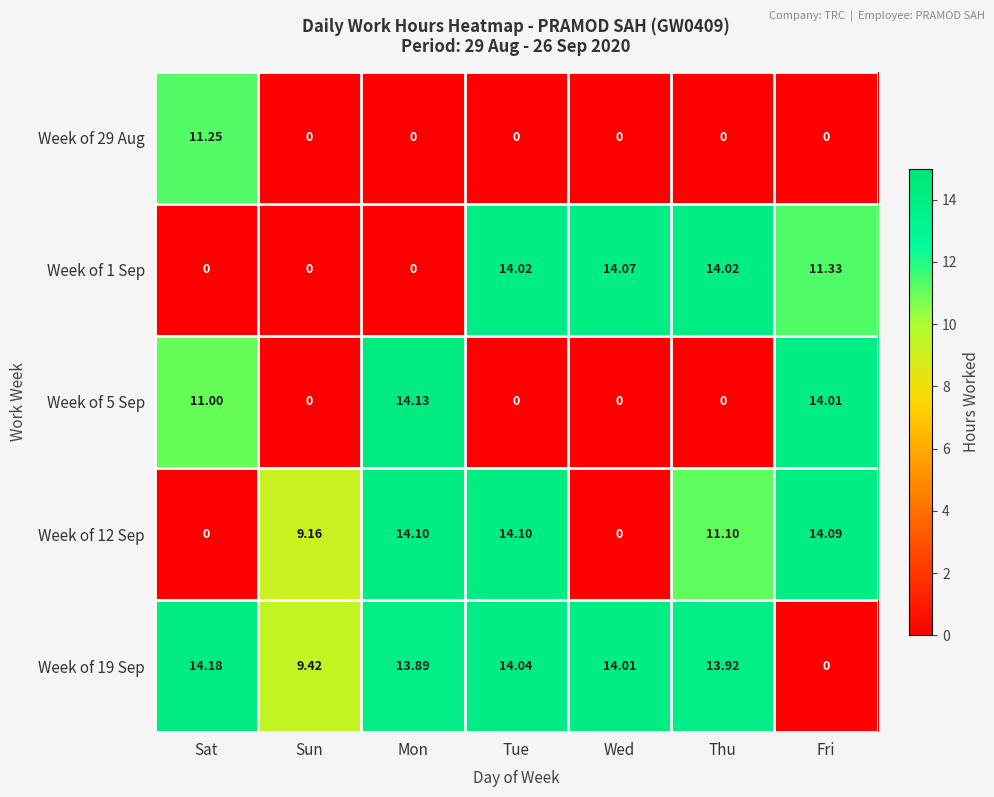

Which series has the largest total across all categories?

Week of 19 Sep